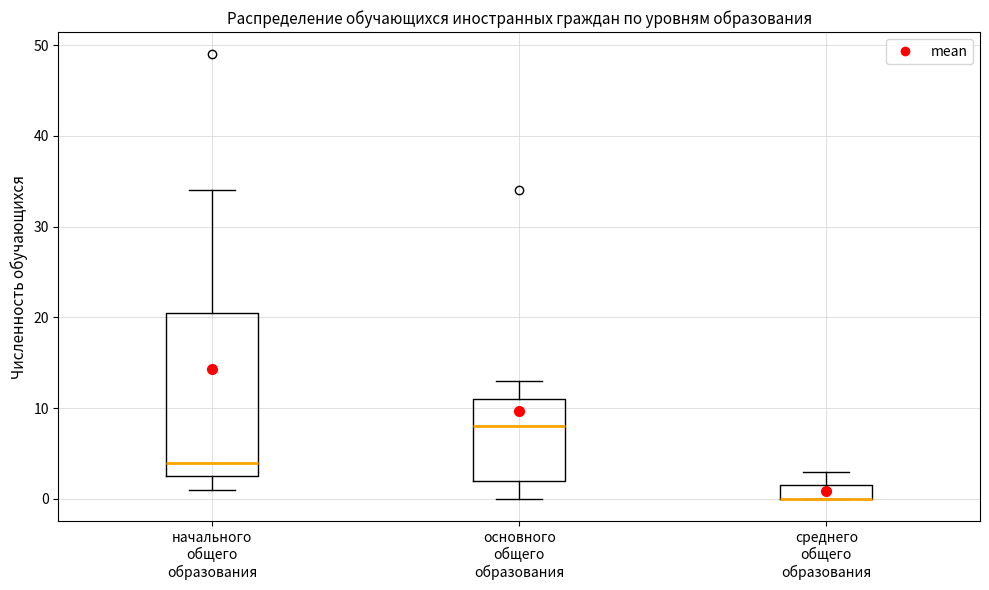

Where is the lower edge of the box for начального общего образования on the y-axis? The values are not printed on the chart, so give them approximately, as read against the axis.

3